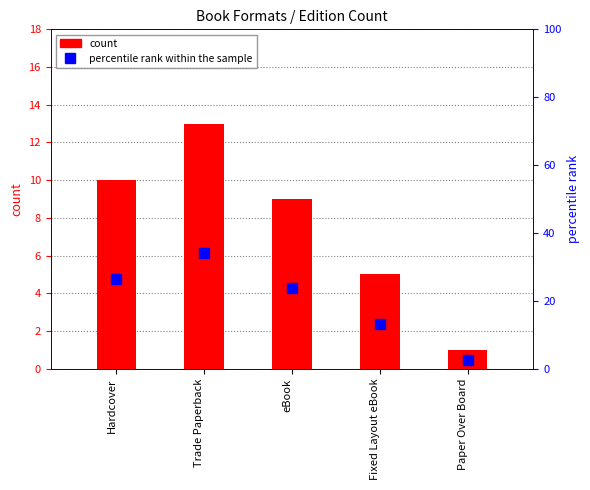

What is the approximate value of percentile rank within the sample at eBook?

23.7